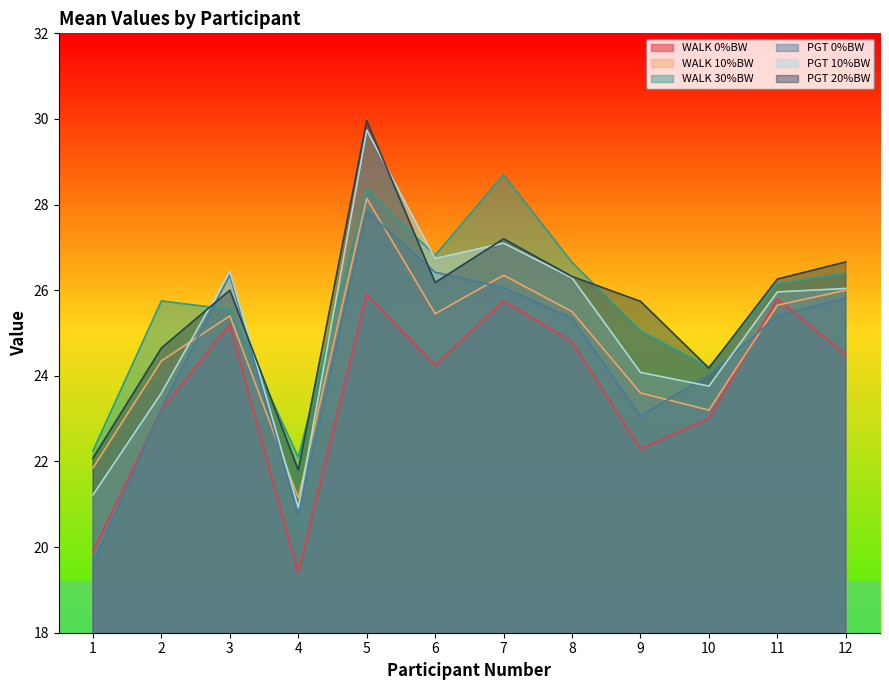

The PGT 0%BW series shows 24.0 at 10. True or false?

True